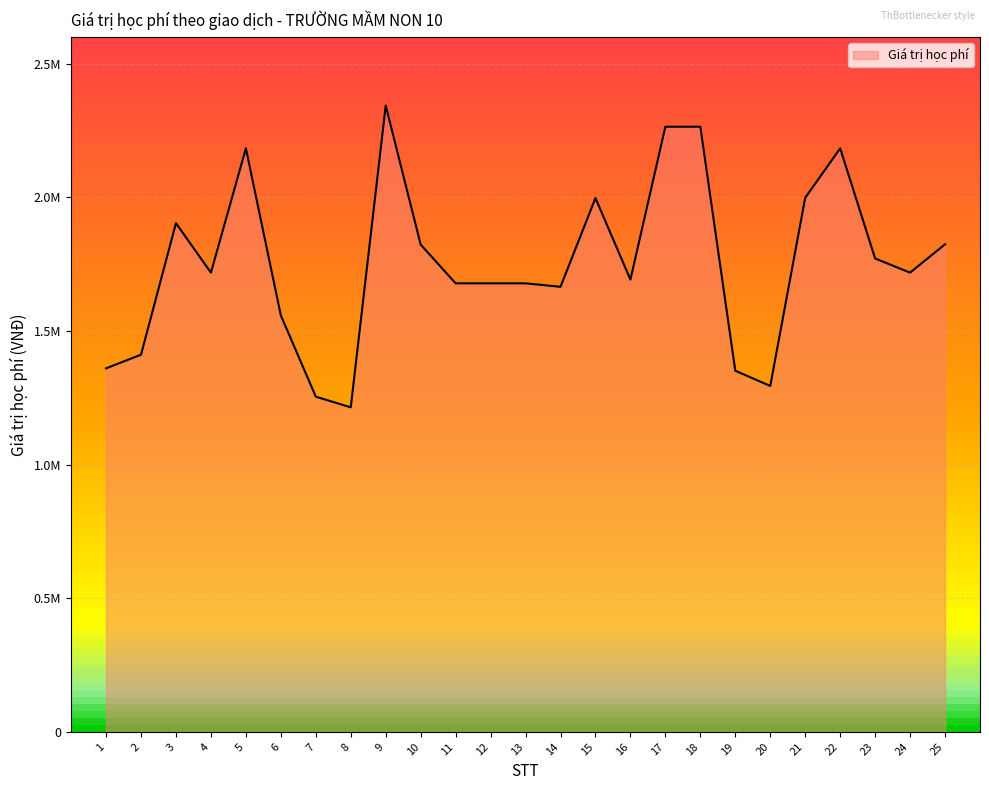

Does the chart display data point markers on the line(s)?

No